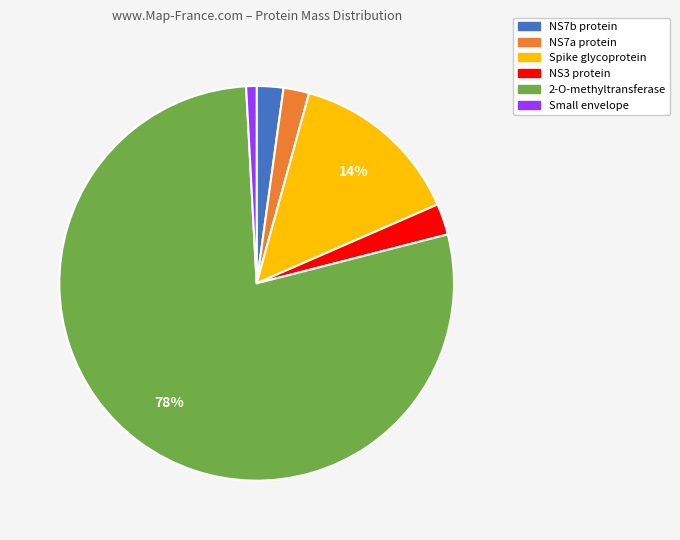

Is the sum of Small envelope and 2-O-methyltransferase greater than half?

Yes